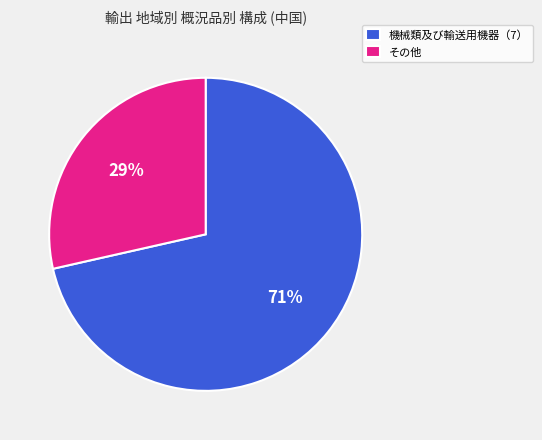

What percentage is the その他 slice, to the nearest percent?

29%